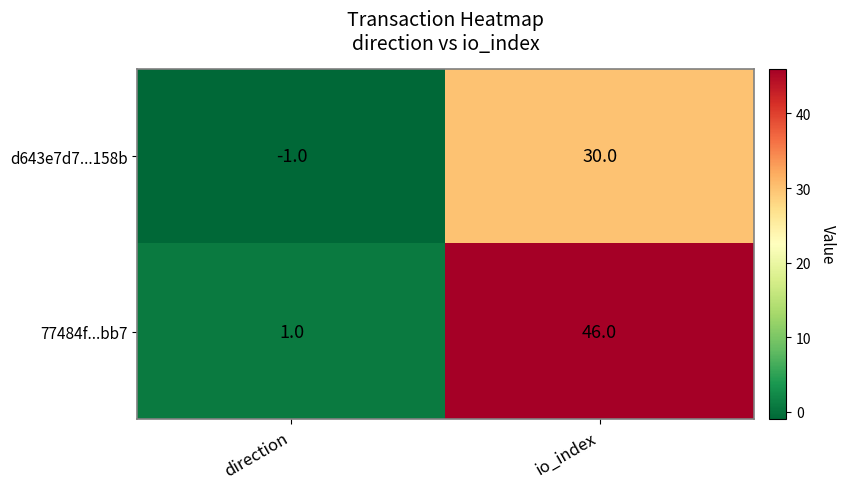

True or false: d643e7d7...158b has a value of 0 at direction.

False